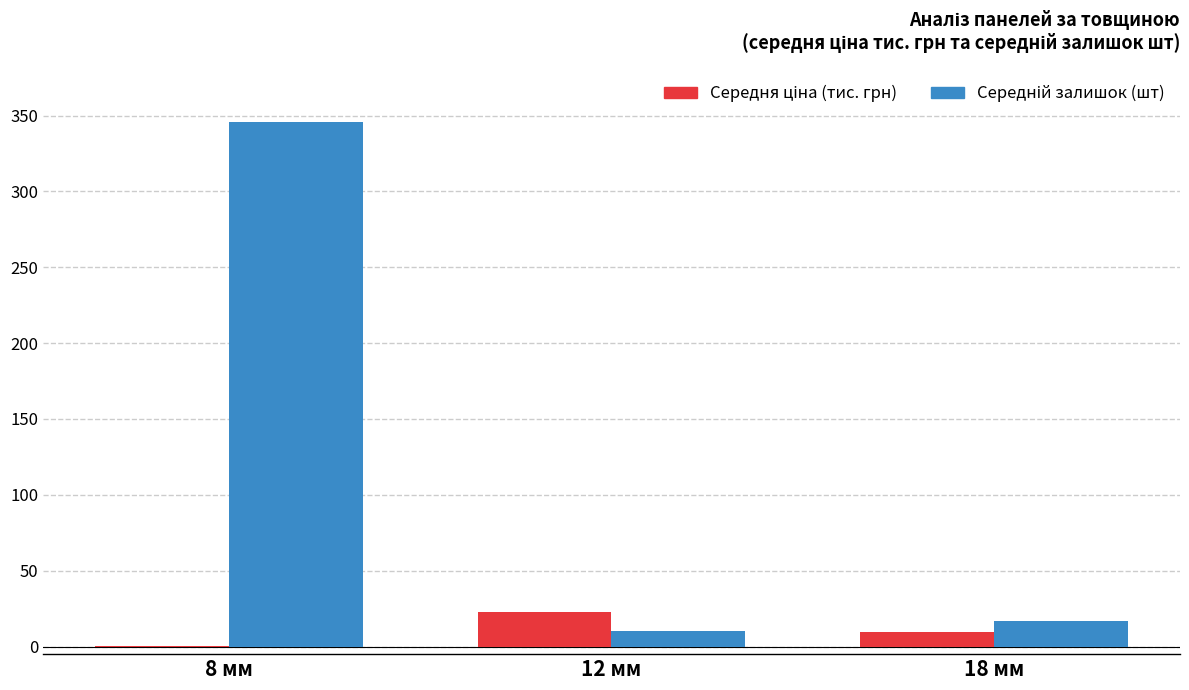

What is the maximum value shown in the chart?

346.0